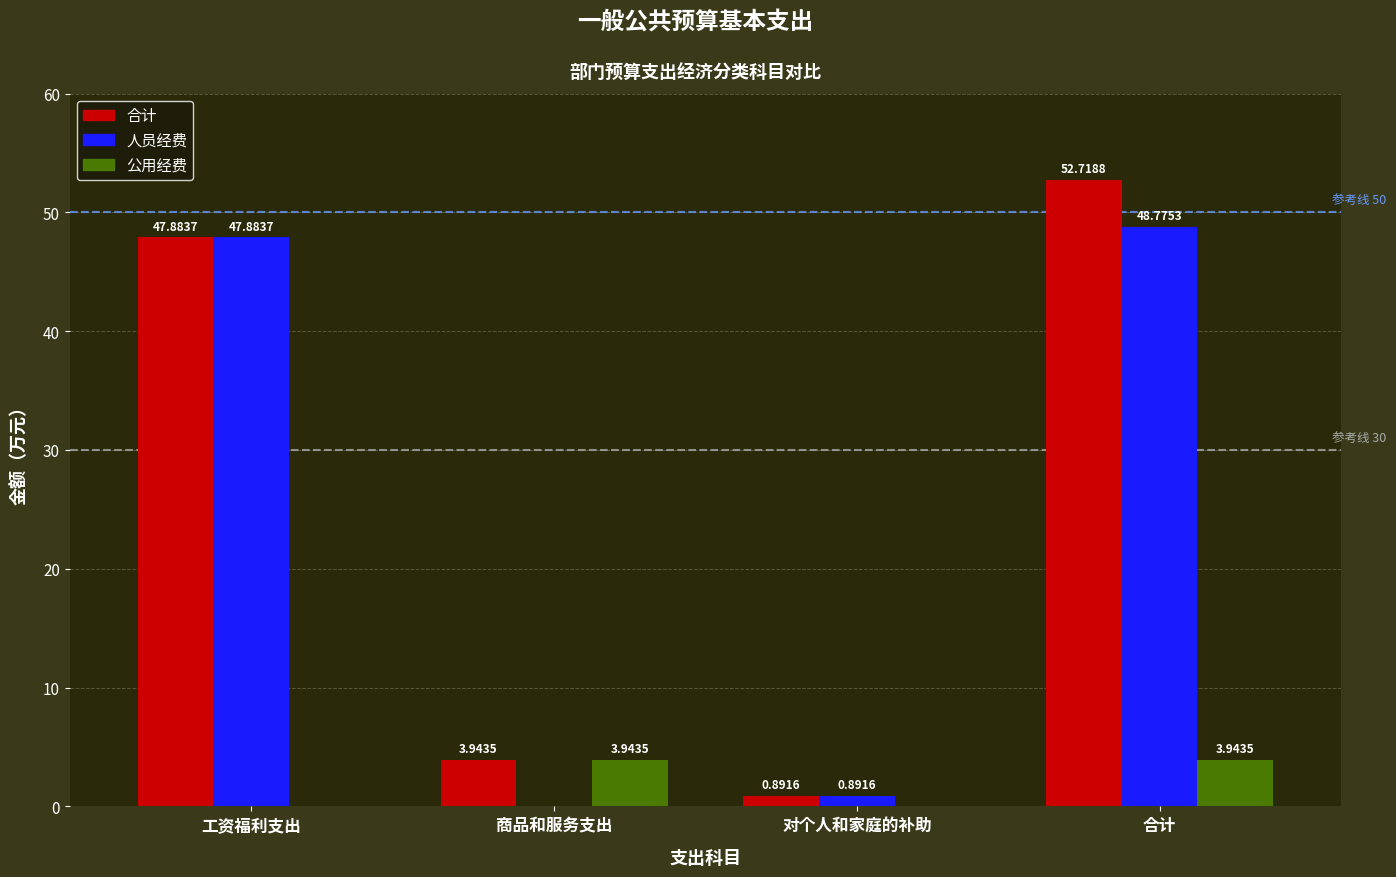

Which series changed the most between 工资福利支出 and 合计?

合计